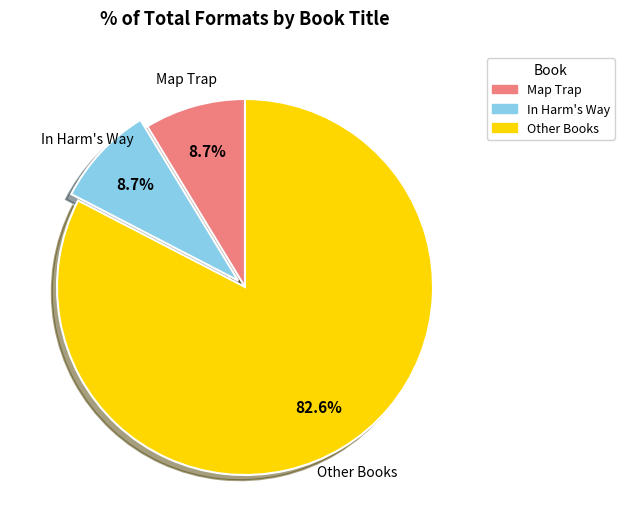

What is the ratio of the value at Other Books to the value at Map Trap?

9.5